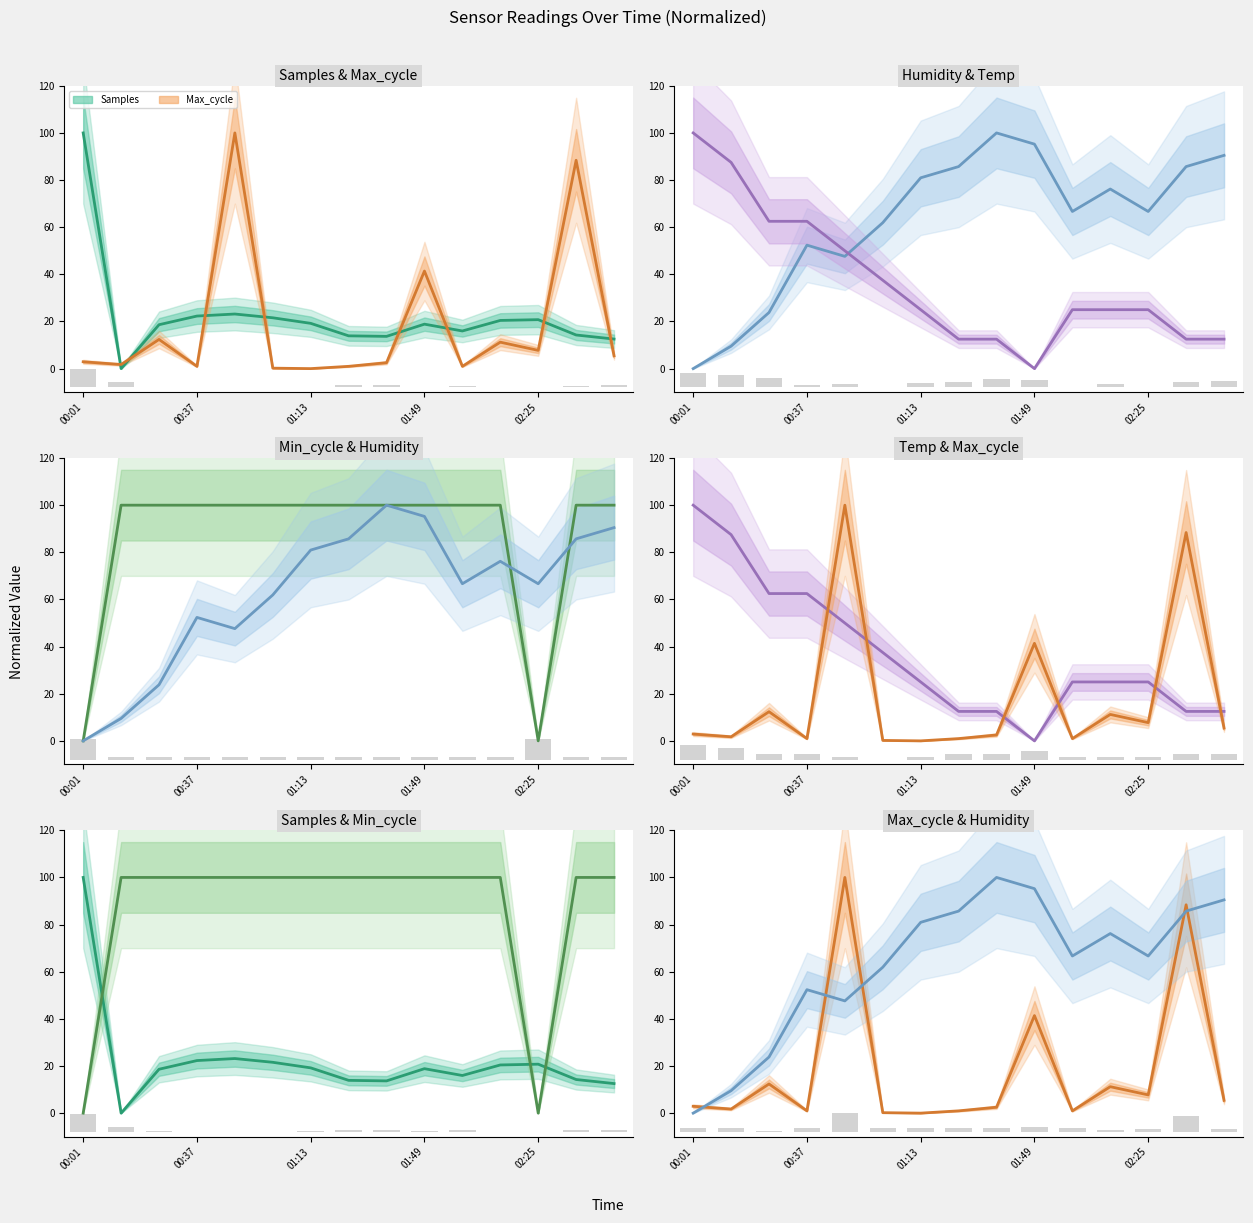

List the series in order of their peak value, lowest first.

bar_indicator, Temp, Min_cycle, Humidity, Max_cycle, Samples